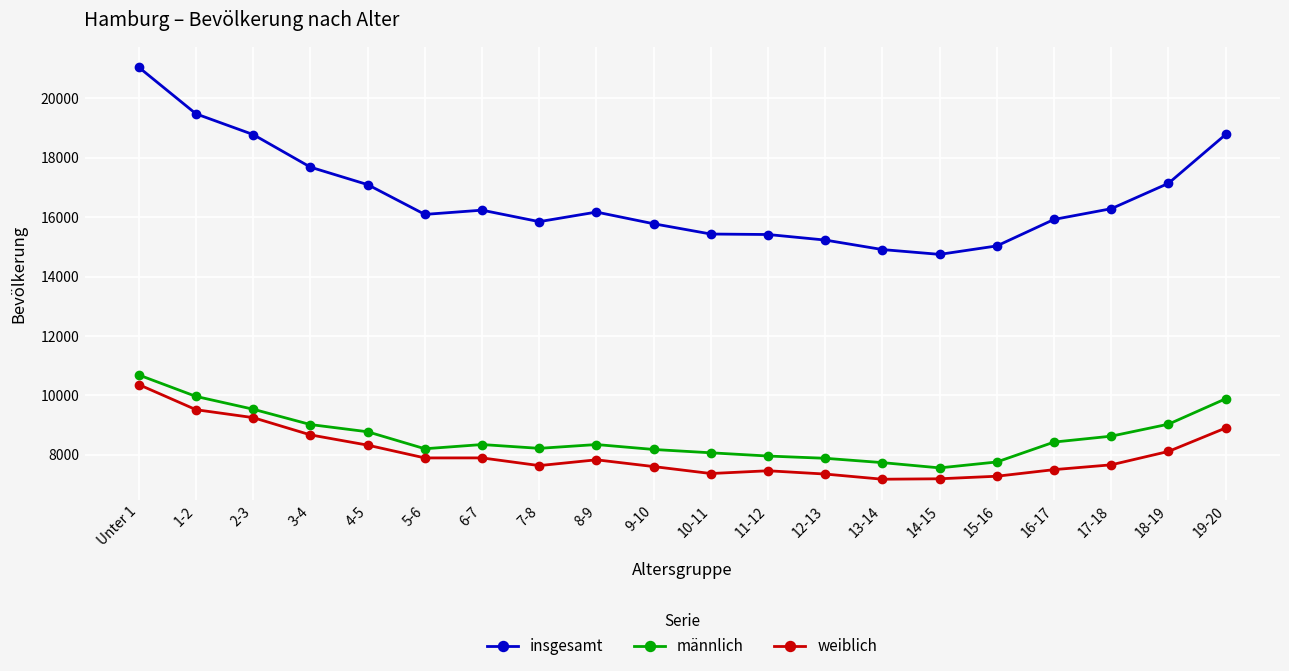

What is the label of the 8th point from the left?

7-8